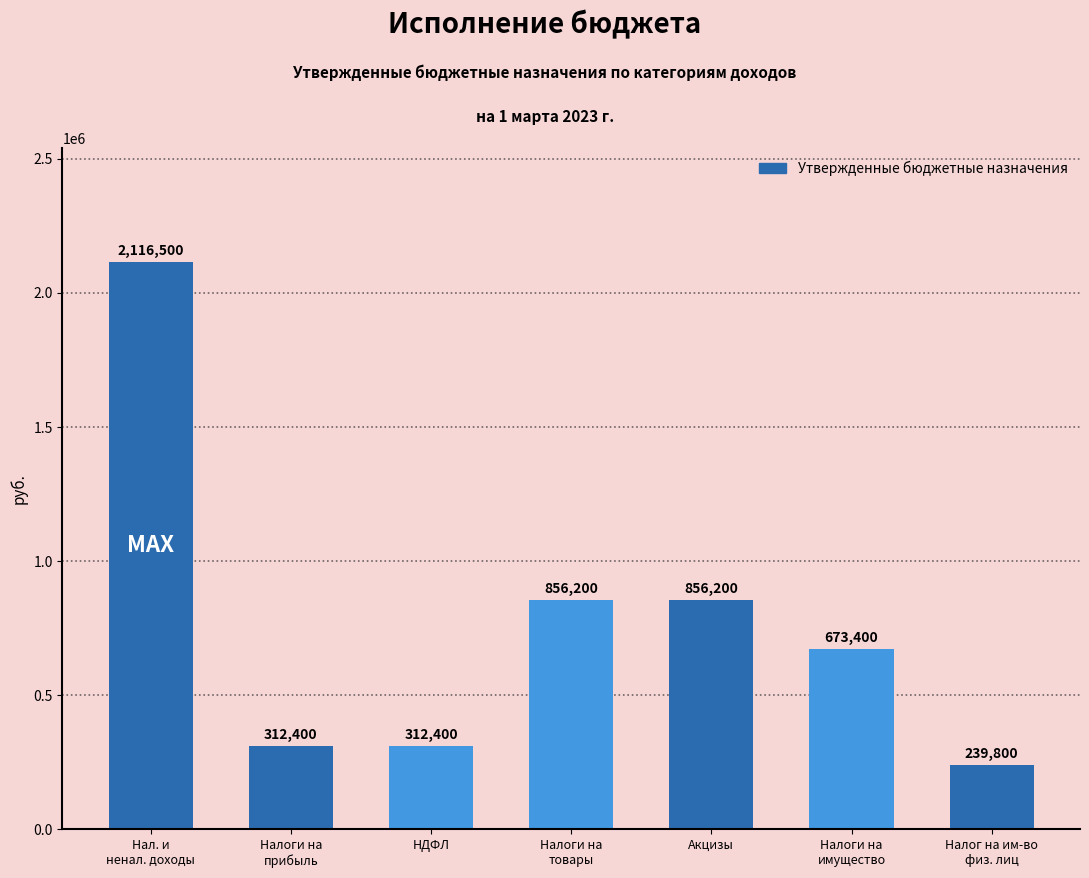

What is the ratio of the value at Акцизы to the value at Налоги на
товары?

1.0